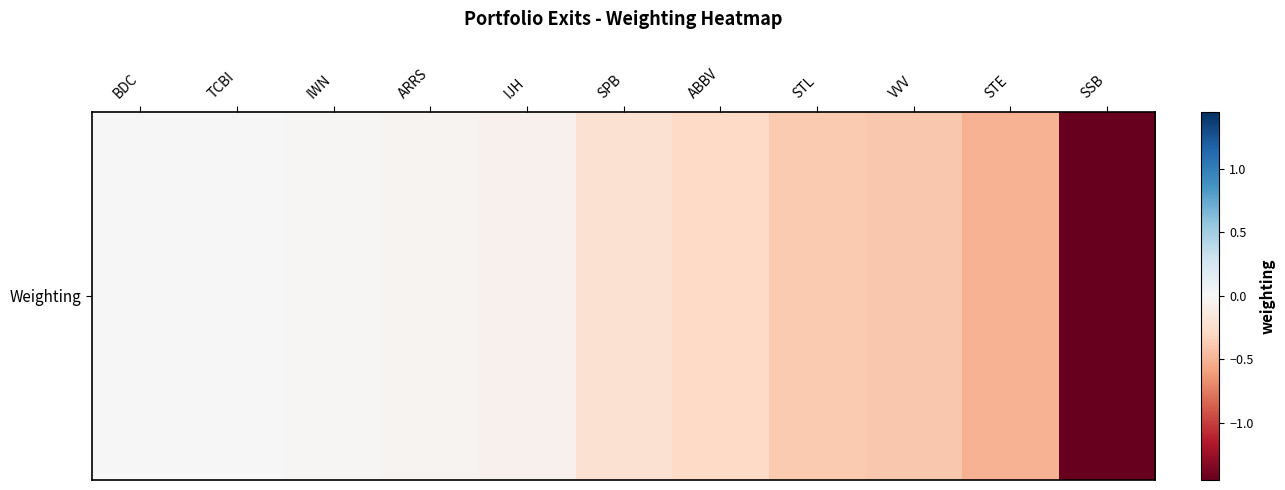

Reading left to right, extract all data points from this chart.

0.0	-0.0	-0.0	-0.0	-0.1	-0.2	-0.3	-0.4	-0.4	-0.5	-1.4